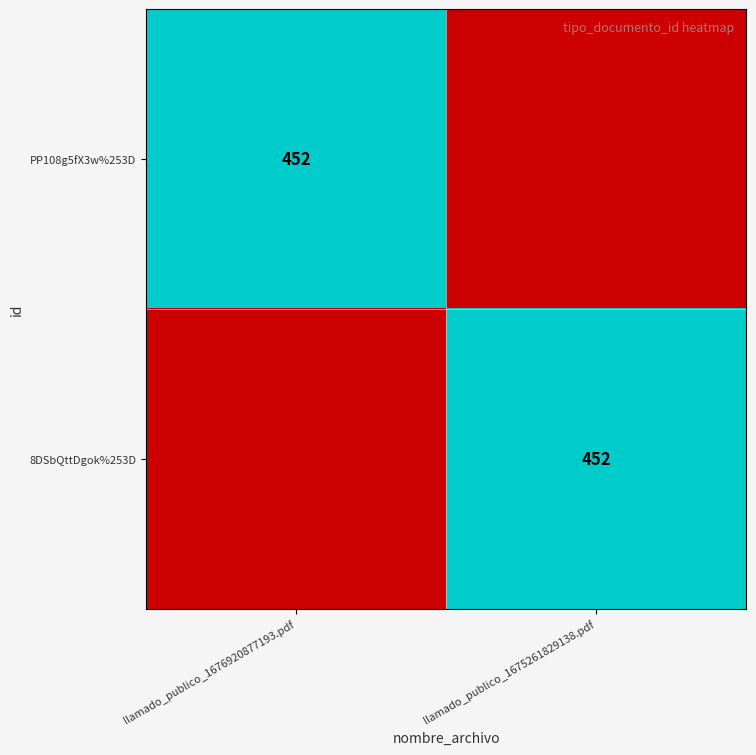

True or false: PP108g5fX3w%253D has a value of 776 at llamado_publico_1676920877193.pdf.

False